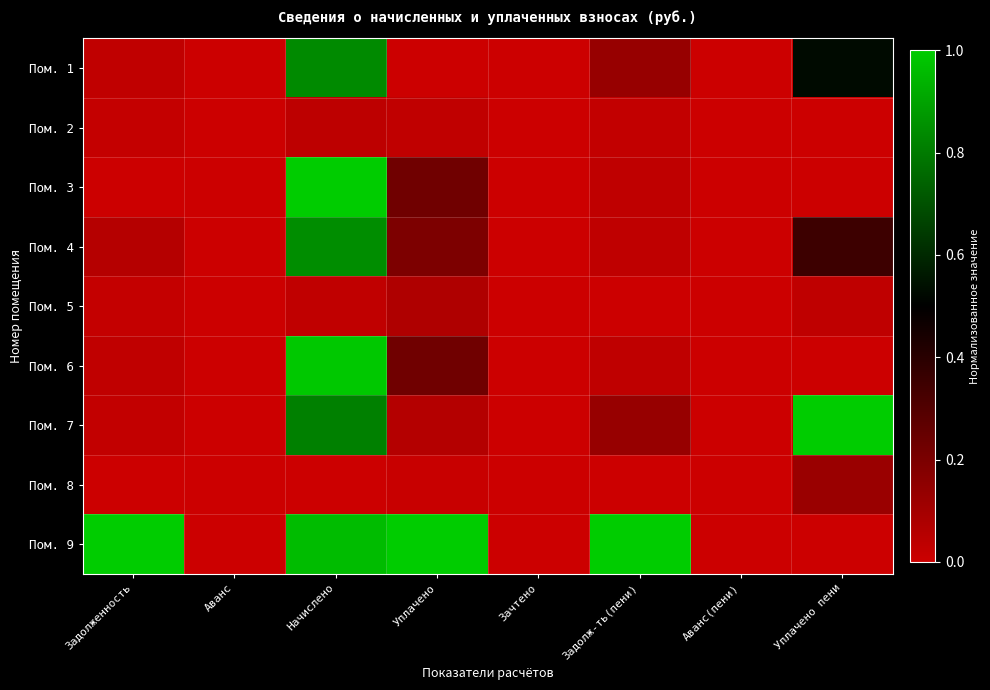

Reading left to right, extract all data points from this chart.

Пом. 1: Задолженность=0.0	Аванс=0.0	Начислено=0.8	Уплачено=0.0	Зачтено=0.0	Задолж-ть(пени)=0.1	Аванс(пени)=0.0	Уплачено пени=0.5
Пом. 2: Задолженность=0.0	Аванс=0.0	Начислено=0.0	Уплачено=0.0	Зачтено=0.0	Задолж-ть(пени)=0.0	Аванс(пени)=0.0	Уплачено пени=0.0
Пом. 3: Задолженность=0.0	Аванс=0.0	Начислено=1.0	Уплачено=0.2	Зачтено=0.0	Задолж-ть(пени)=0.0	Аванс(пени)=0.0	Уплачено пени=0.0
Пом. 4: Задолженность=0.1	Аванс=0.0	Начислено=0.8	Уплачено=0.2	Зачтено=0.0	Задолж-ть(пени)=0.0	Аванс(пени)=0.0	Уплачено пени=0.3
Пом. 5: Задолженность=0.0	Аванс=0.0	Начислено=0.0	Уплачено=0.1	Зачтено=0.0	Задолж-ть(пени)=0.0	Аванс(пени)=0.0	Уплачено пени=0.0
Пом. 6: Задолженность=0.0	Аванс=0.0	Начислено=1.0	Уплачено=0.2	Зачтено=0.0	Задолж-ть(пени)=0.0	Аванс(пени)=0.0	Уплачено пени=0.0
Пом. 7: Задолженность=0.0	Аванс=0.0	Начислено=0.8	Уплачено=0.1	Зачтено=0.0	Задолж-ть(пени)=0.1	Аванс(пени)=0.0	Уплачено пени=1.0
Пом. 8: Задолженность=0.0	Аванс=0.0	Начислено=0.0	Уплачено=0.0	Зачтено=0.0	Задолж-ть(пени)=0.0	Аванс(пени)=0.0	Уплачено пени=0.1
Пом. 9: Задолженность=1.0	Аванс=0.0	Начислено=1.0	Уплачено=1.0	Зачтено=0.0	Задолж-ть(пени)=1.0	Аванс(пени)=0.0	Уплачено пени=0.0